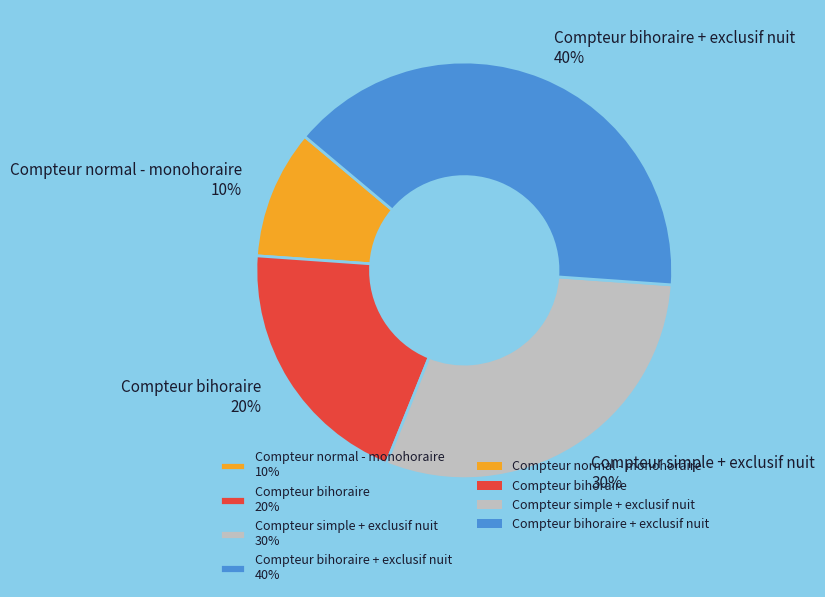

To the nearest percent, what percentage of the pie is Compteur simple + exclusif nuit 30%?

30%